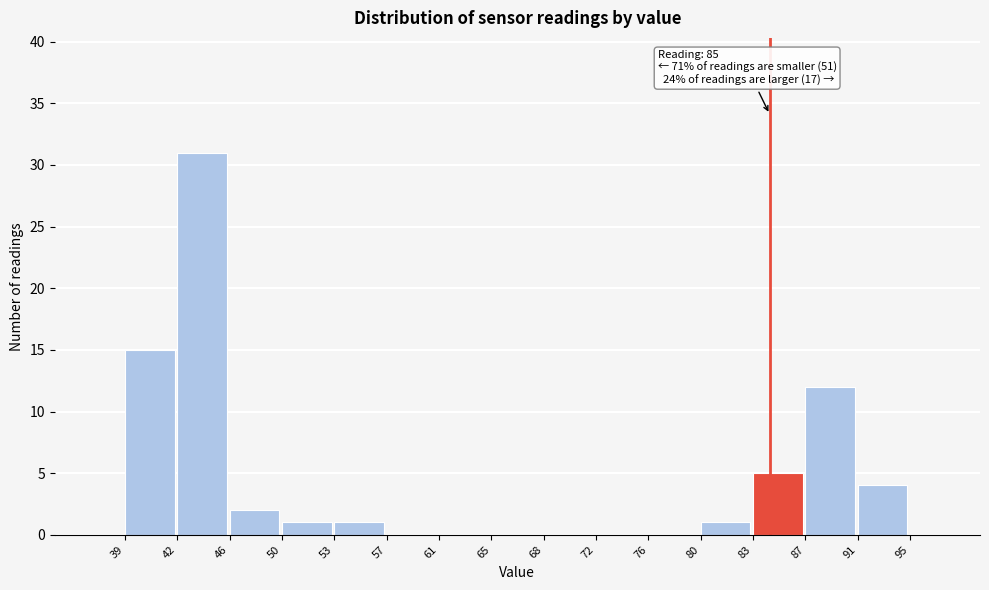

Reading left to right, list all the values displayed in this chart.

39=15	42=31	46=2	50=1	53=1	57=0	61=0	65=0	68=0	72=0	76=0	80=1	83=5	87=12	91=4